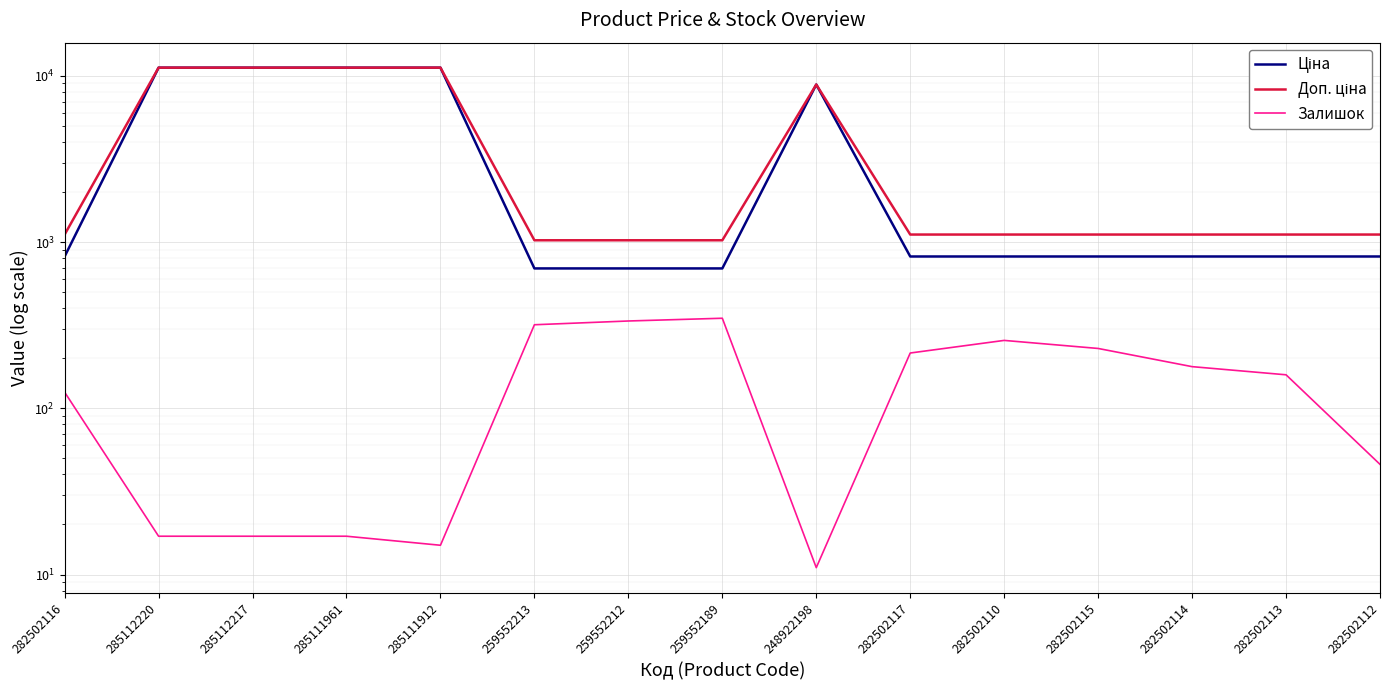

What is the difference between the second highest and second lowest values in the Ціна series?

10494.4